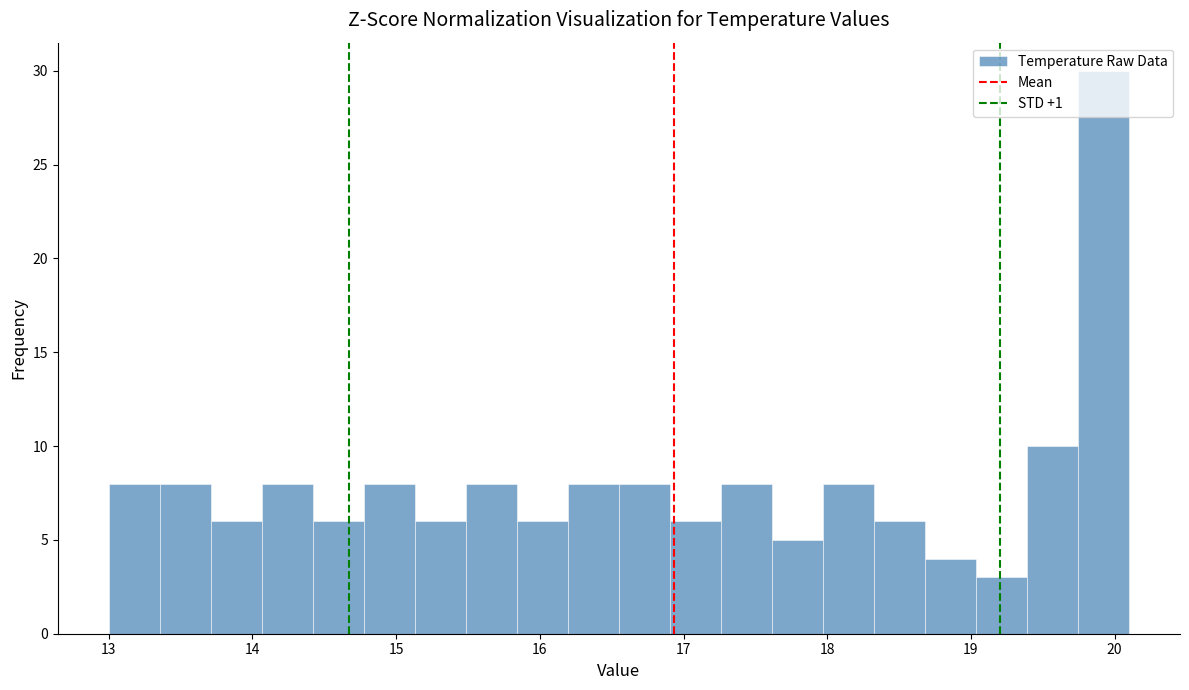

Read against the x-axis, roughly where is the centre of the tallest bar?

19.9